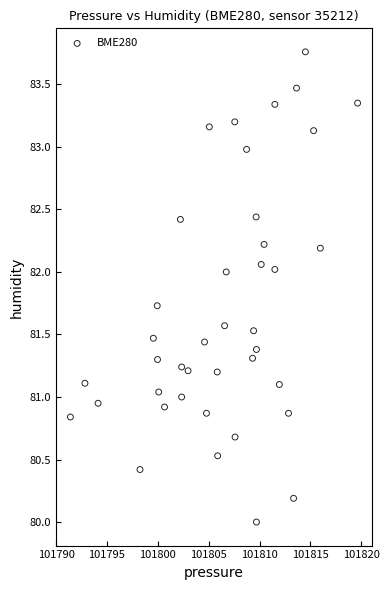

What is the range of Y values (max minus min)?

3.8